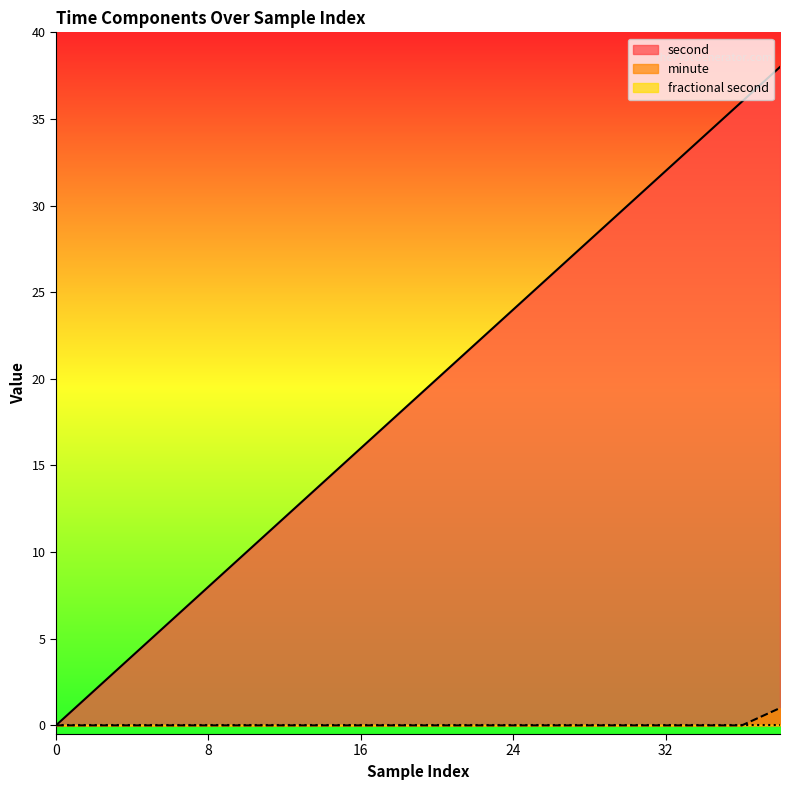

At how many categories does at least one series exceed 20?

9